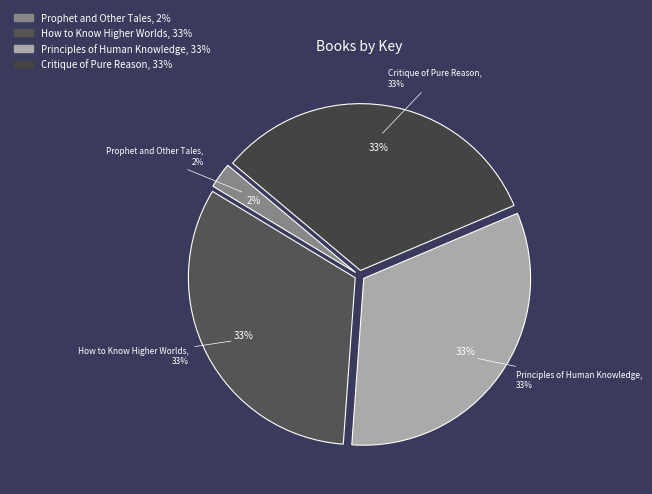

Which category has the biggest portion of the pie?

Principles of Human Knowledge